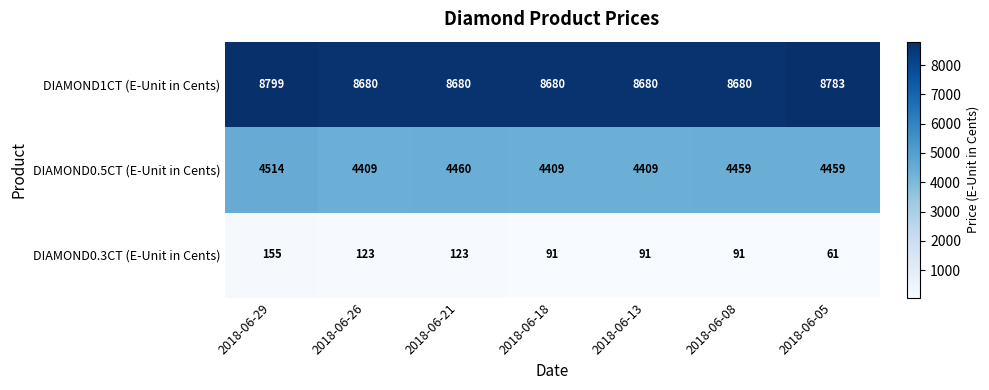

The DIAMOND0.3CT (E-Unit in Cents) series shows 123 at 2018-06-26. True or false?

True